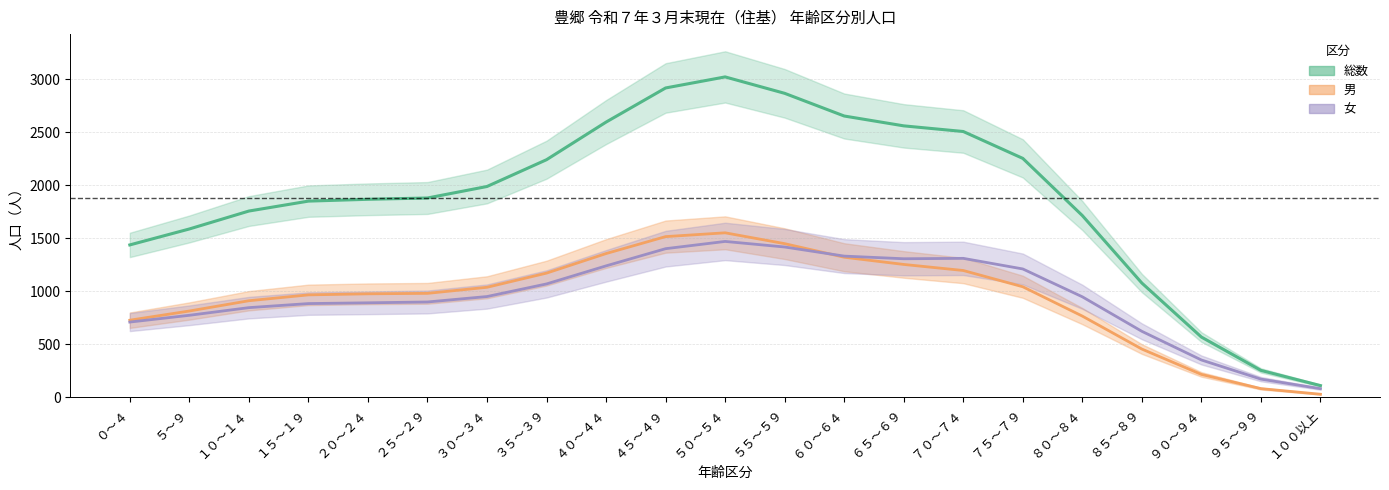

What is the difference between the second highest and second lowest values in the 総数 series?

2665.0